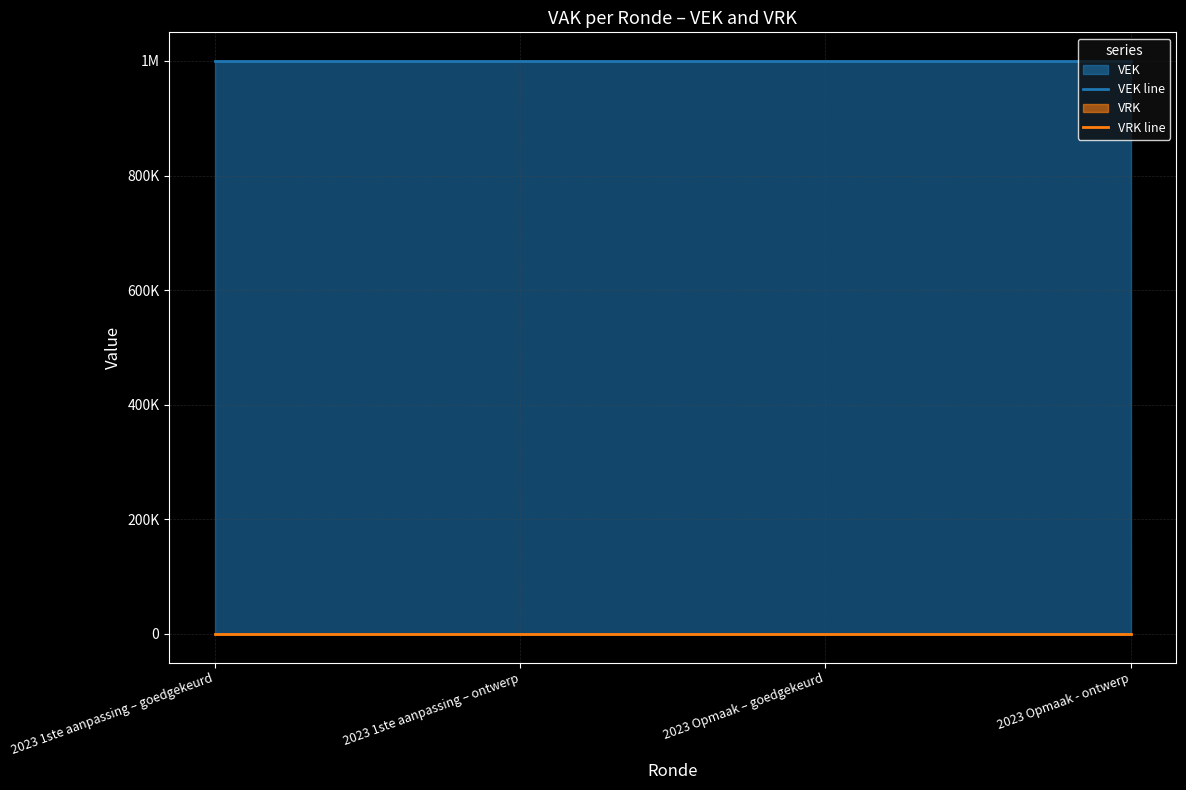

How many series are shown in this chart?

2